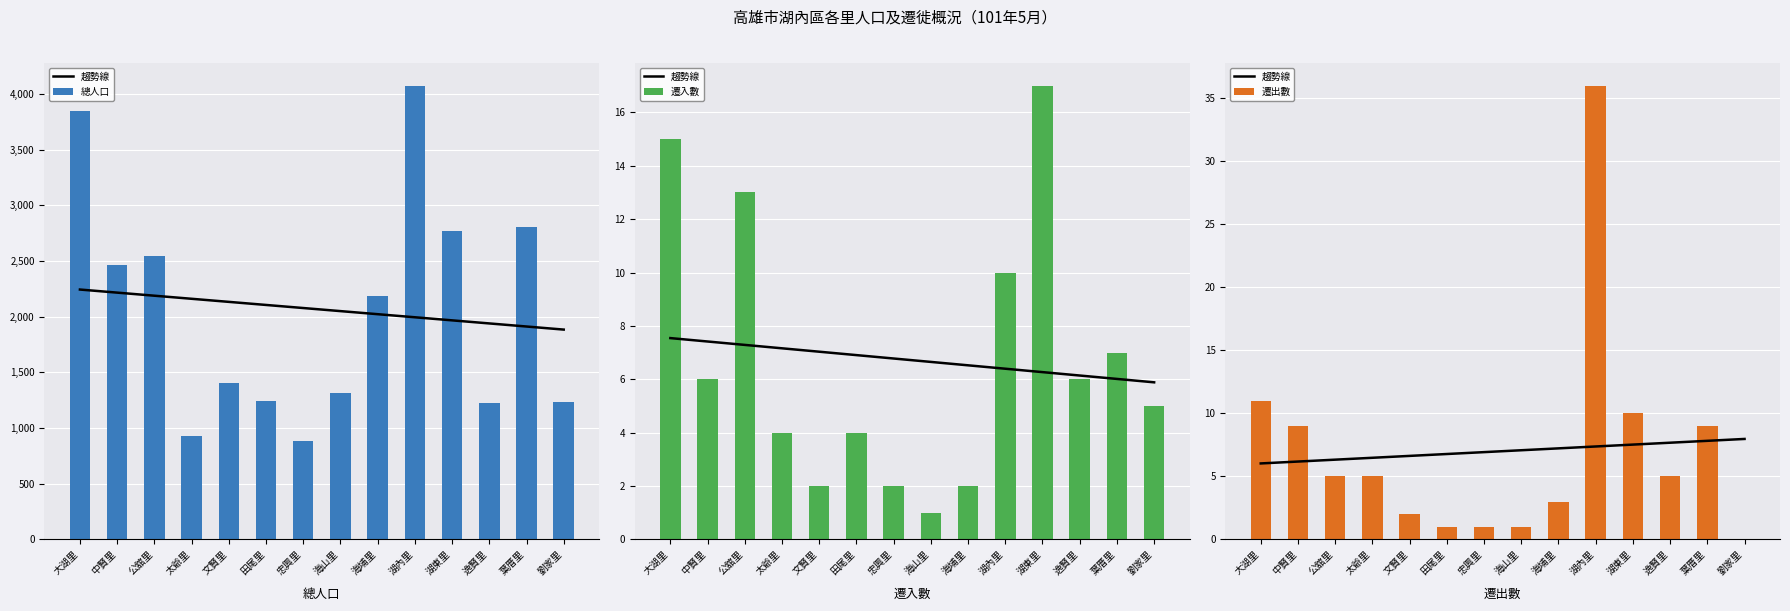

What are all the series names shown in the legend?

總人口, 遷入數, 遷出數